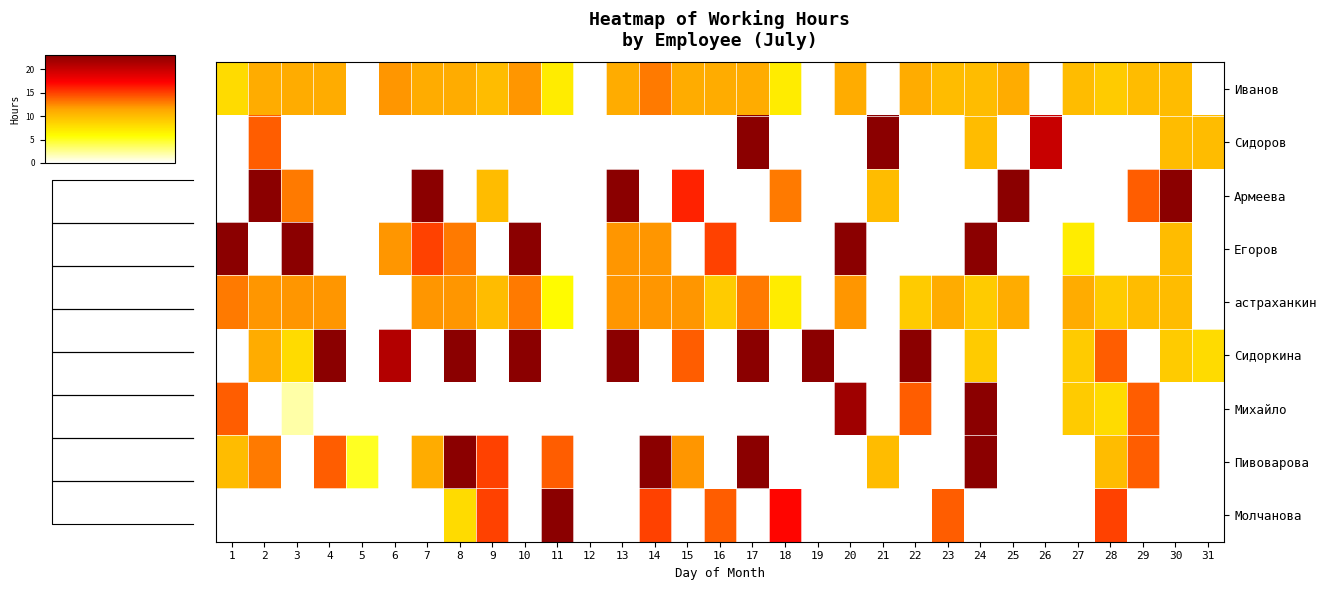

How many values in the астраханкин series exceed 10?

15